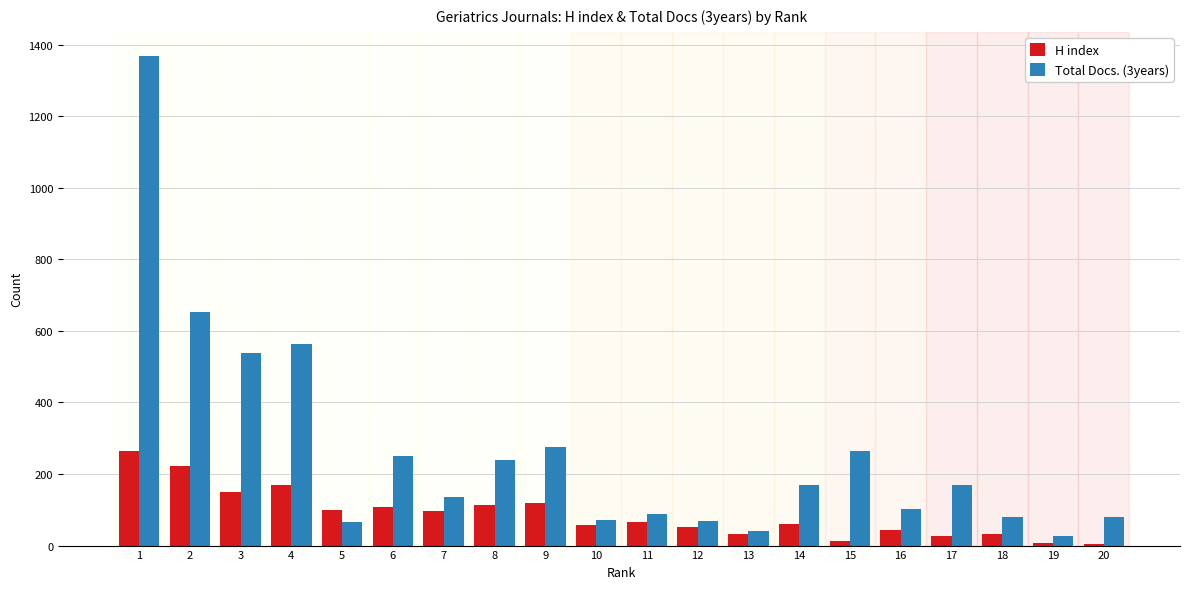

The value of H index at 12 is 51. True or false?

True